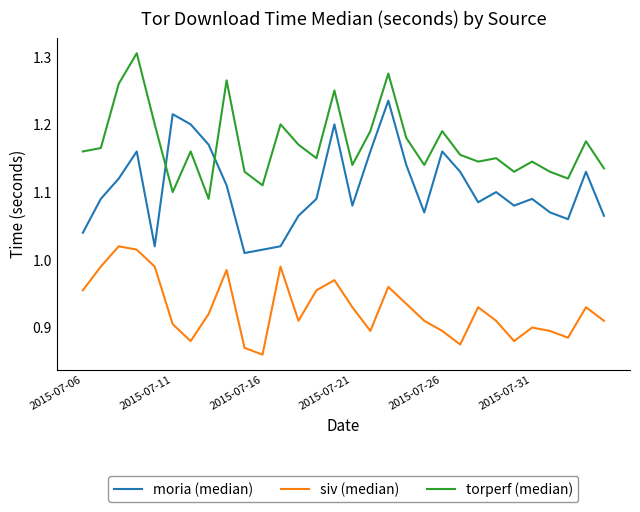

True or false: moria (median) has more than 0 interior local peaks.

True